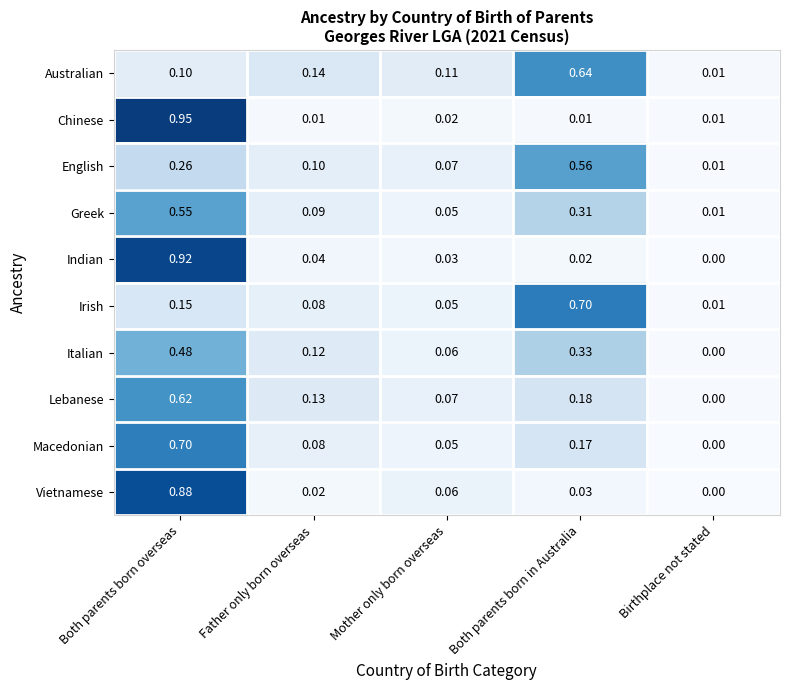

Where is Indian nearest to the value 0?

Birthplace not stated